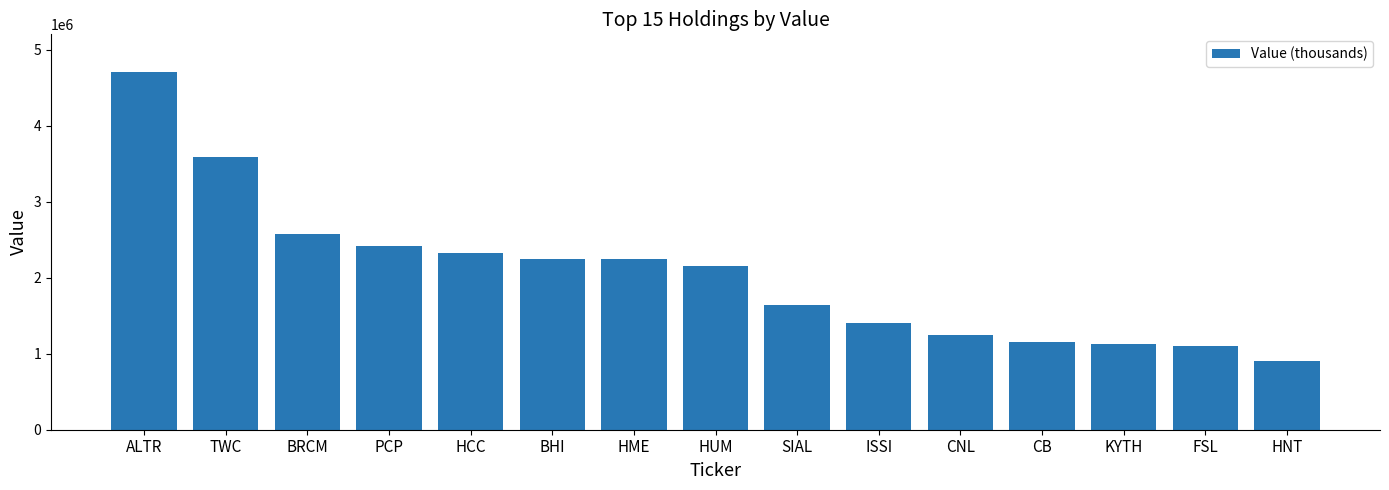

What is the sum of all values?

30818000